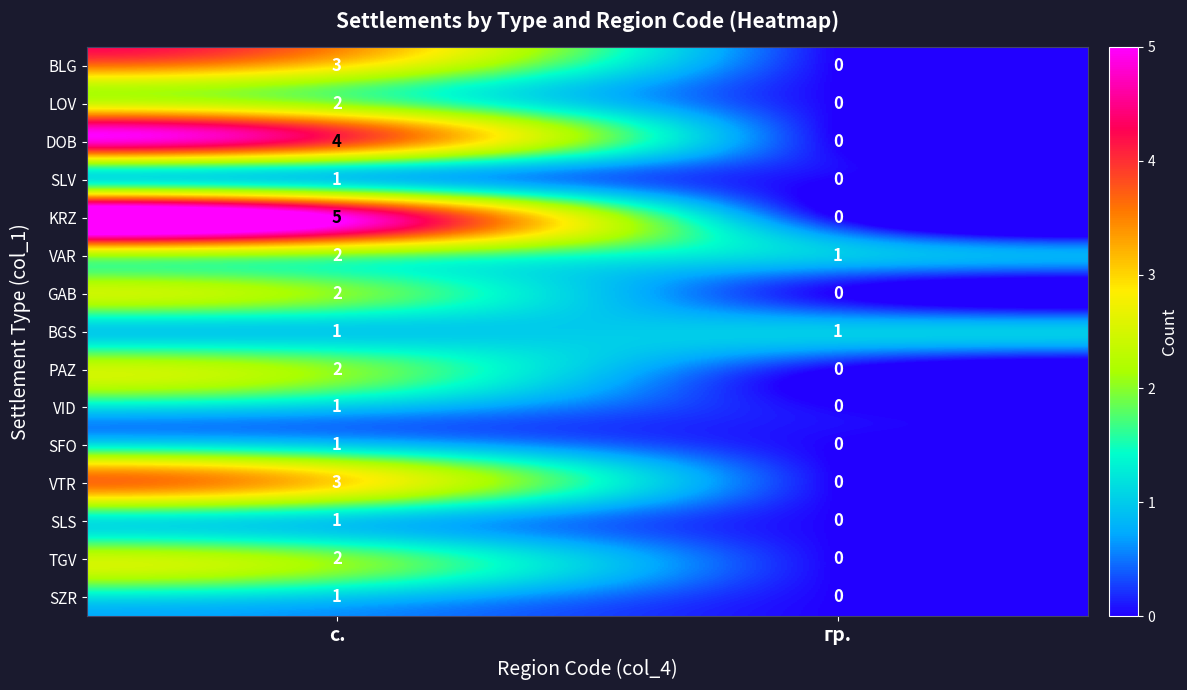

What is the total value across all series at гр.?

2